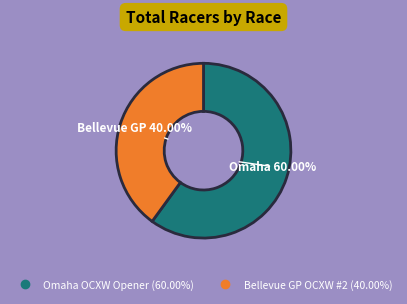

What is the smallest slice in the pie chart?

Bellevue GP OCXW #2